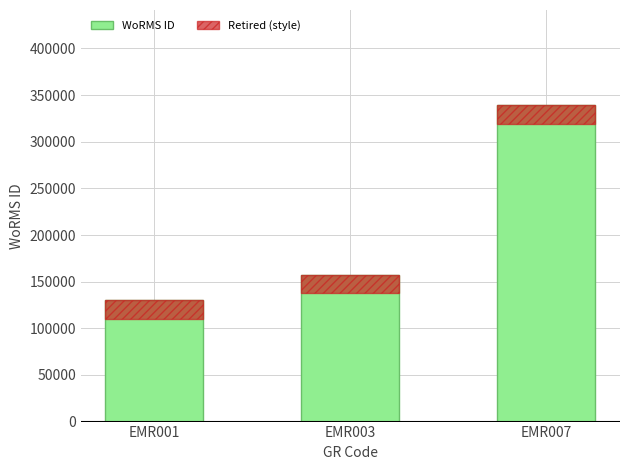

The value of Retired (style) at EMR007 is -31958. True or false?

False